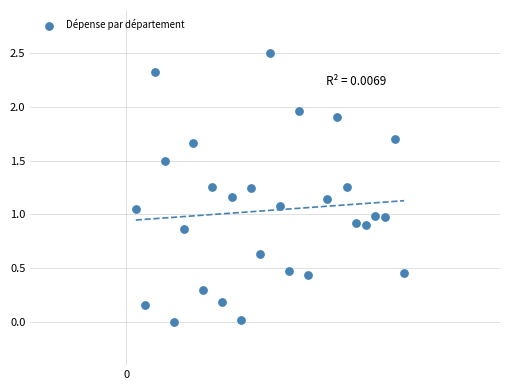

What is the range of X values (max minus min)?

28.0